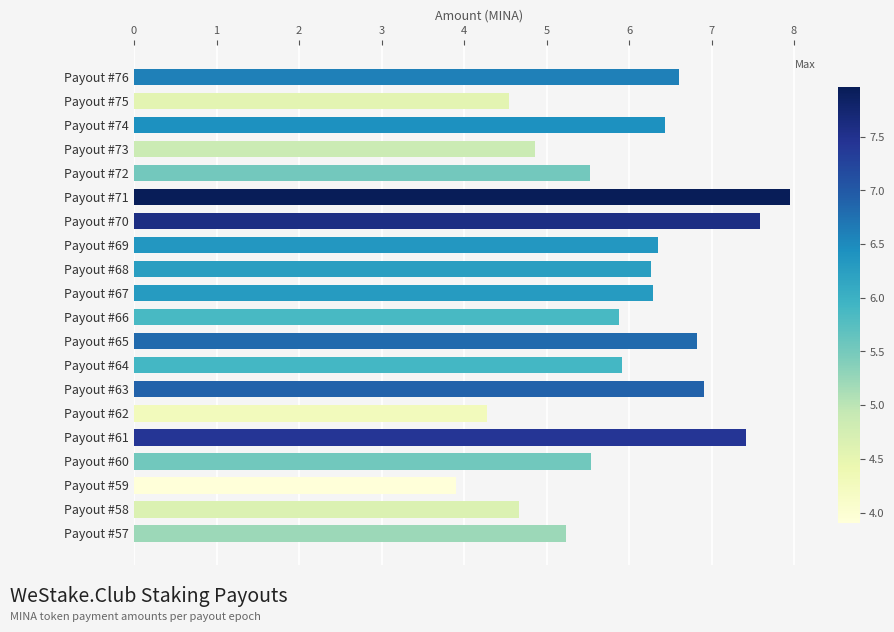

What is the change in value from Payout #74 to Payout #61?

+1.0